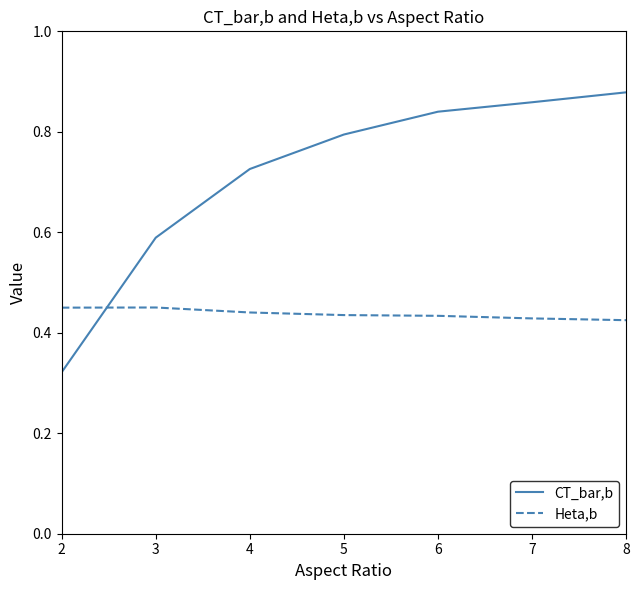

Is the value of CT_bar,b at 4 greater than the value of Heta,b at 7?

Yes